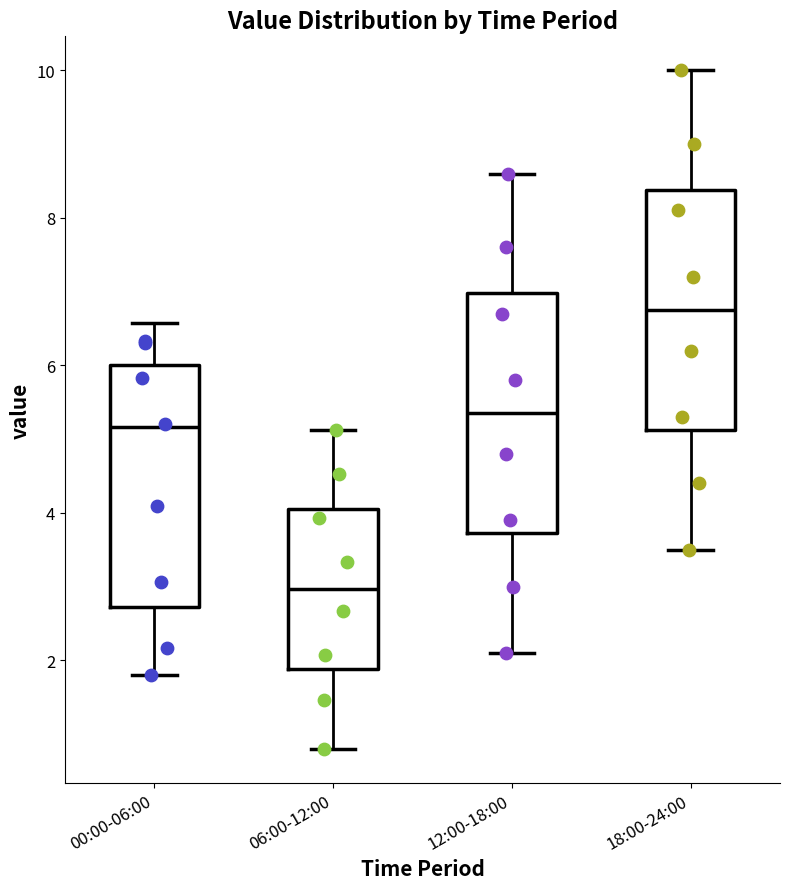

Reading left to right, transcribe this box plot: for each box, give where its median line is, the range the box spans, and where its two whiskers end, as read against the y-axis. The values are not printed on the chart, so give them approximately, as read against the axis.

00:00-06:00: median 5.2, box 2.8 to 6.0, whiskers 1.8 to 6.6
06:00-12:00: median 3.0, box 1.8 to 4.0, whiskers 0.8 to 5.2
12:00-18:00: median 5.4, box 3.8 to 7.0, whiskers 2.2 to 8.6
18:00-24:00: median 6.8, box 5.2 to 8.4, whiskers 3.6 to 10.0